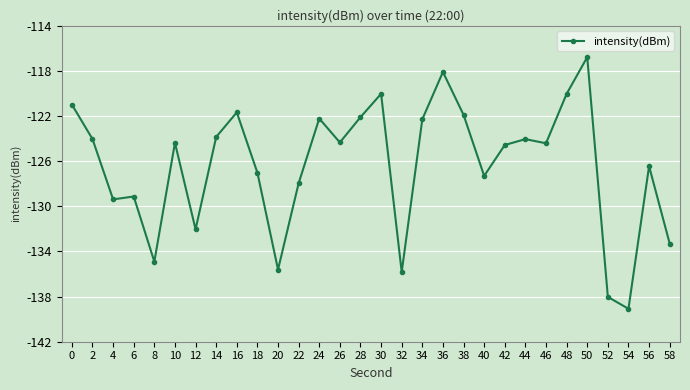

What is the value of the 8th point from the left?

-123.8